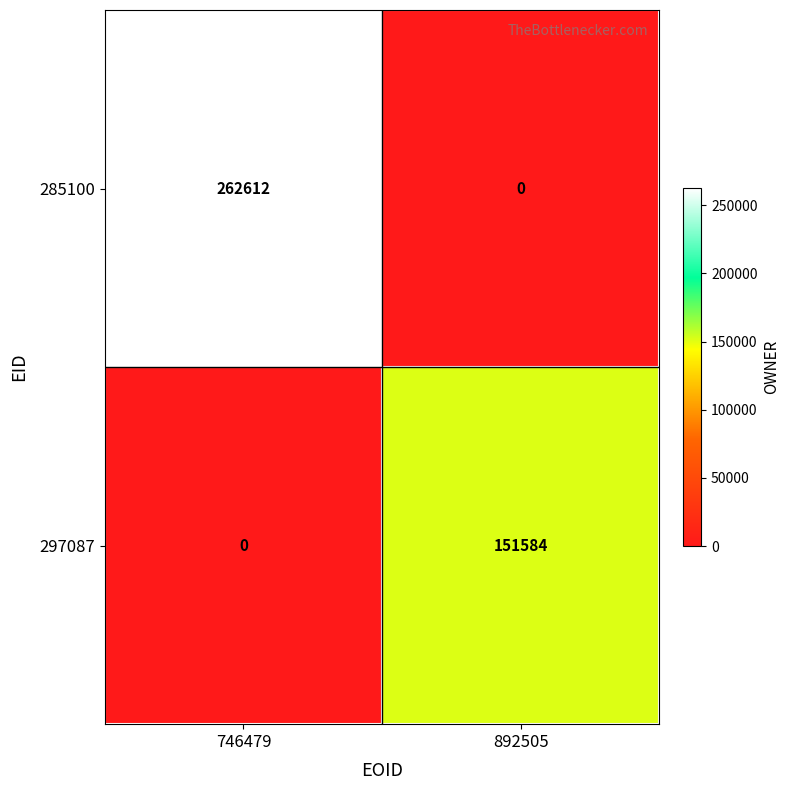

What is the average value of the 285100 series?

131306